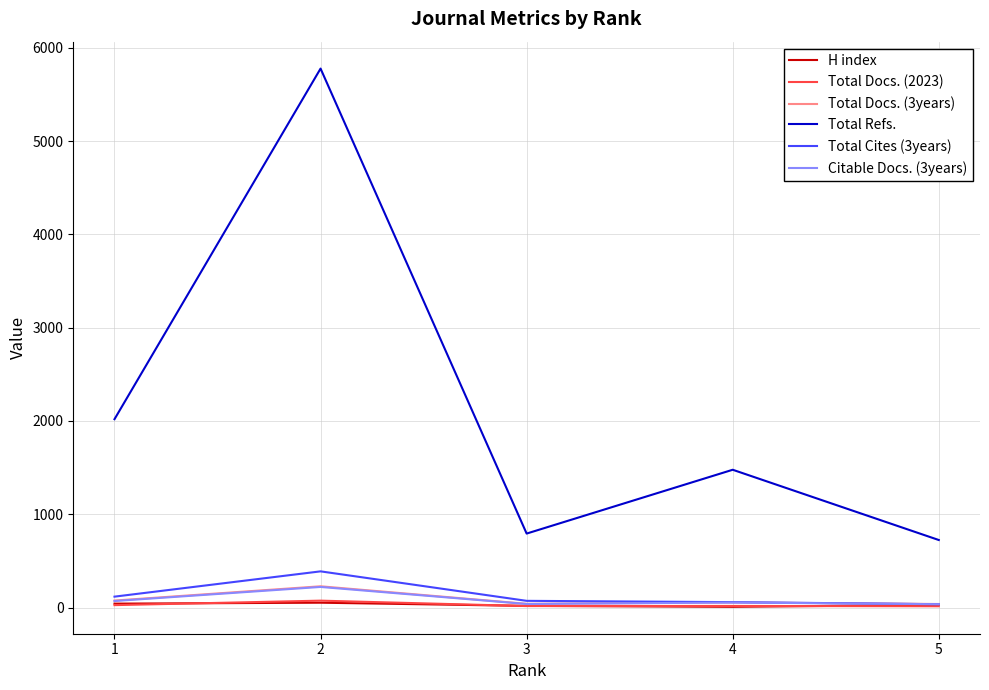

What is the maximum value shown in the chart?

5777